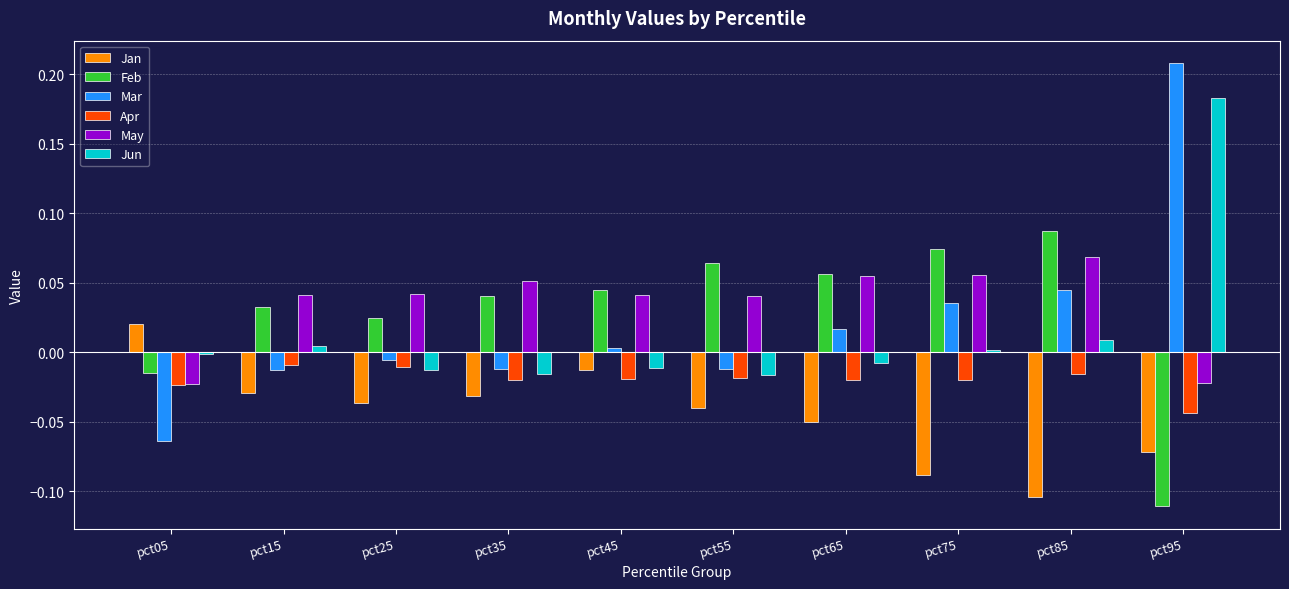

Is it true that Jan equals 0.0 at pct05?

True